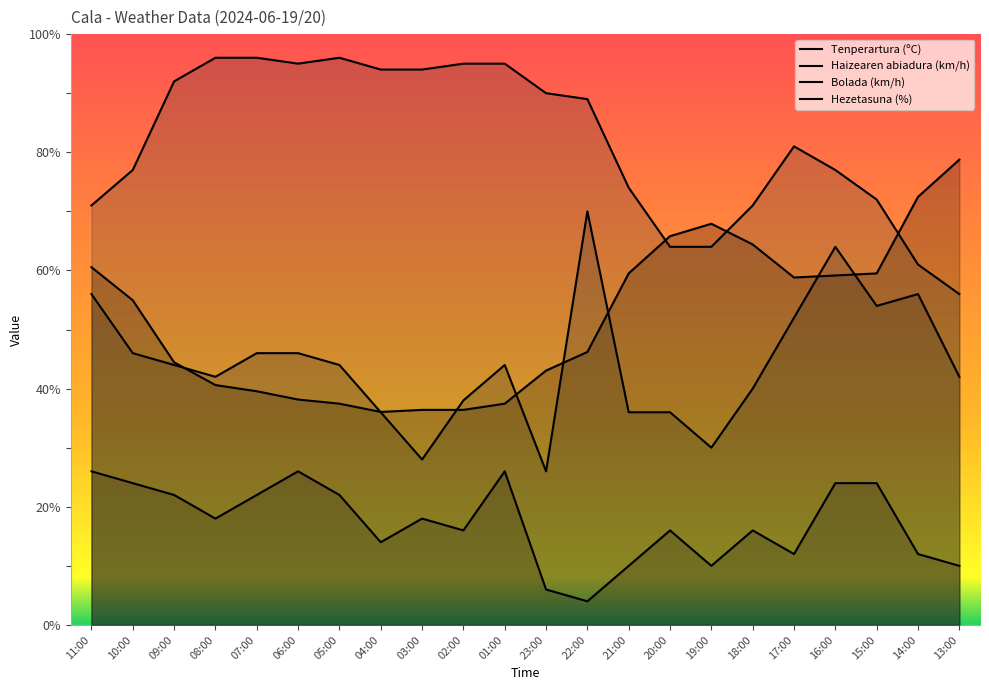

What is the total value across all series at 18:00?

191.4